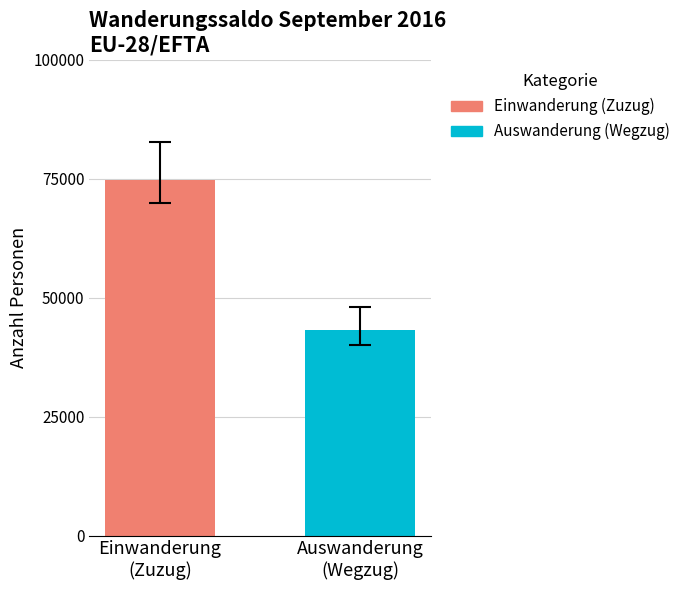

List the series in order of their overall mean, lowest first.

Auswanderung (Wegzug), Einwanderung (Zuzug)